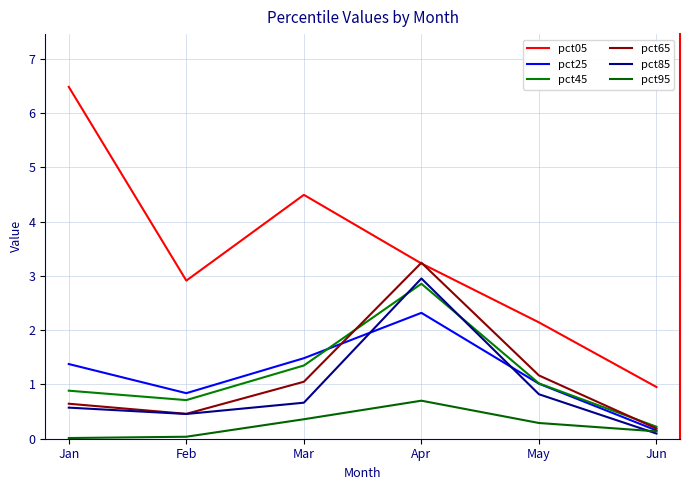

How many lines are shown in the chart?

6